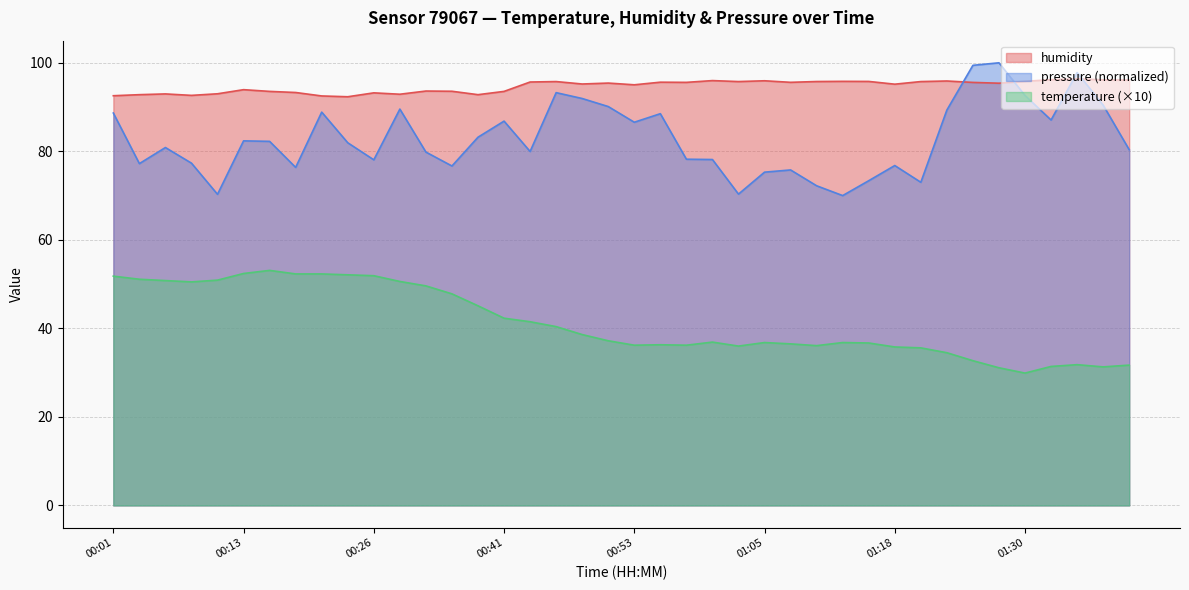

What is the sum of all temperature values?

1652.6